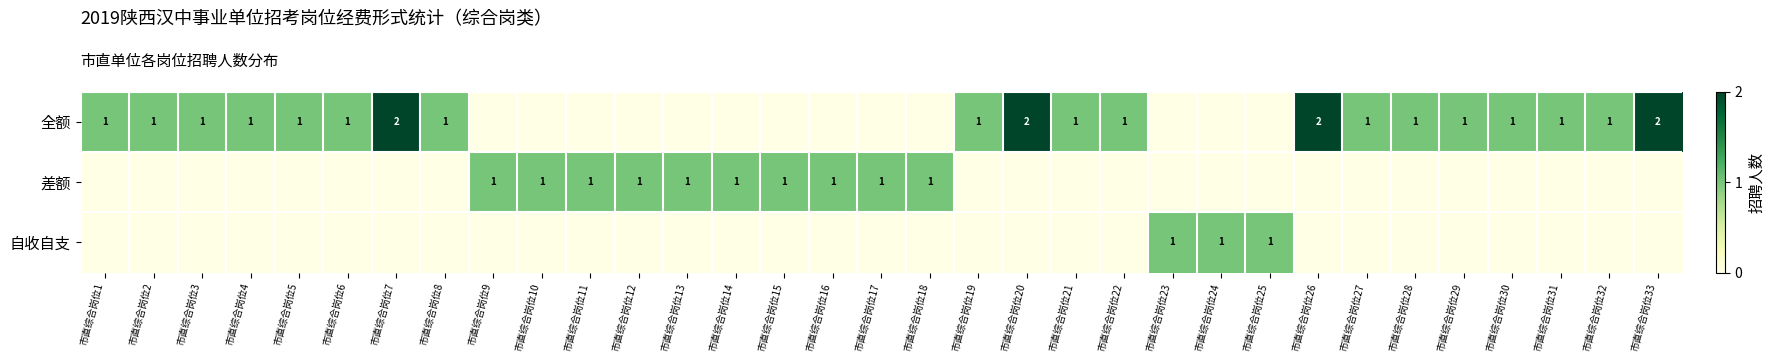

The value of 自收自支 at 市直综合岗位24 is 0. True or false?

False